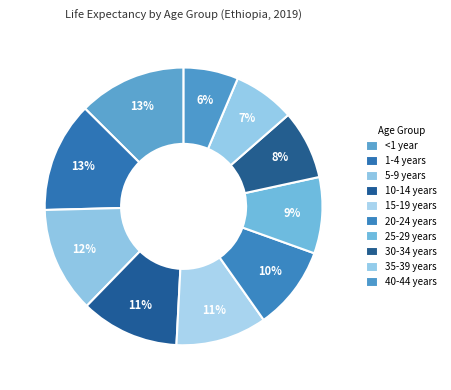

Is there any slice that represents more than half of the pie?

No